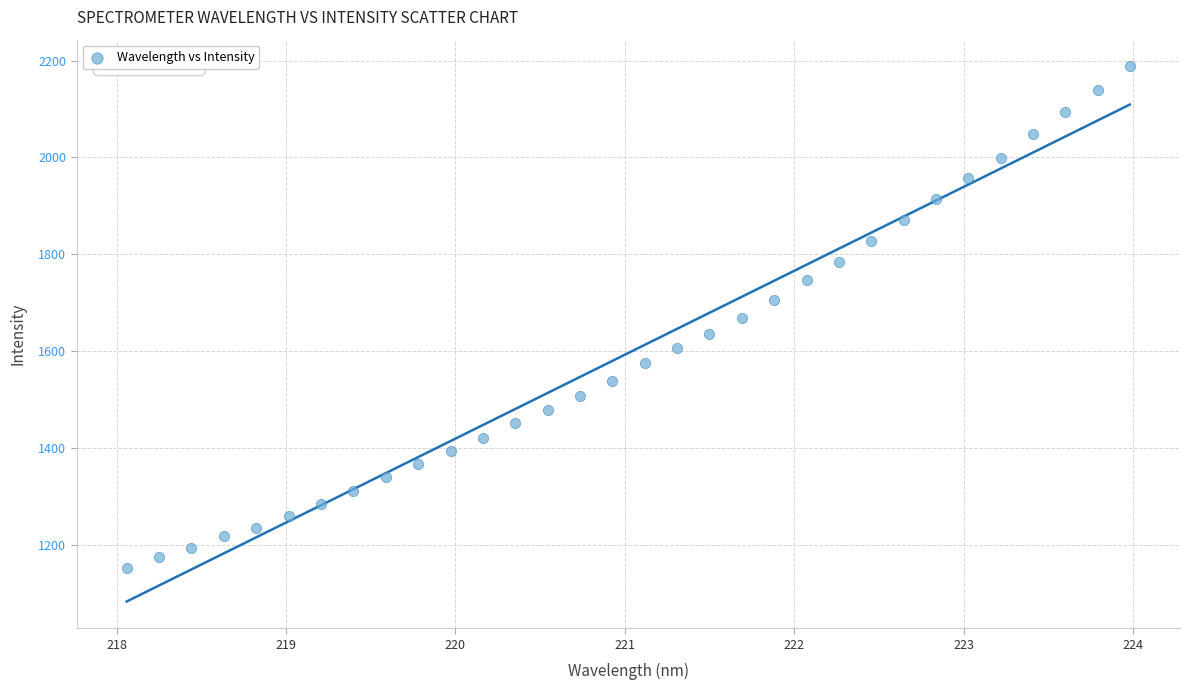

What is the range of Y values (max minus min)?

1035.0